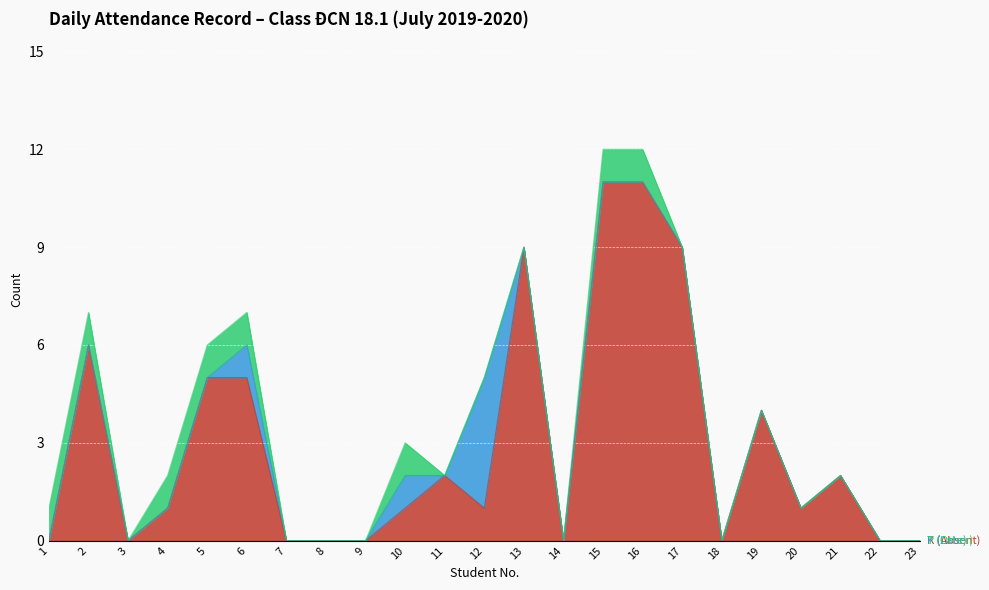

What is the maximum value for K (Absent)?

11